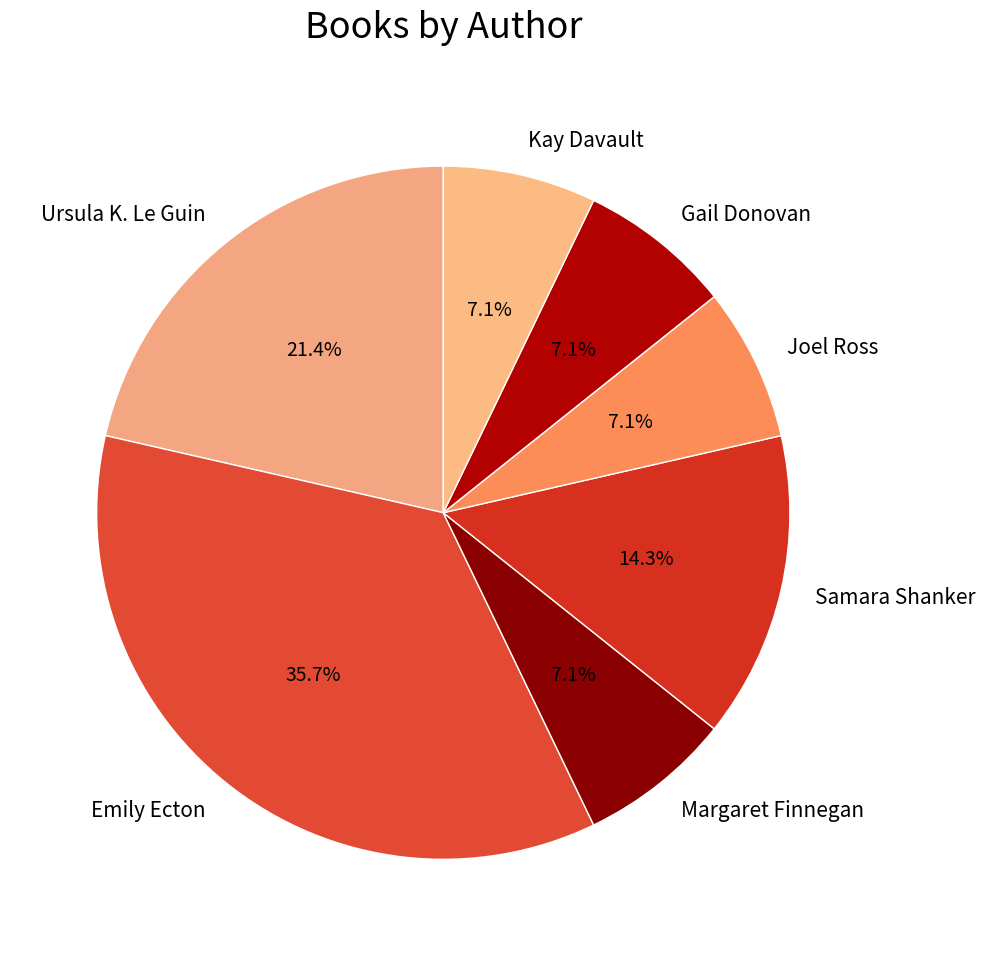

To the nearest percent, what portion does Joel Ross represent?

7%